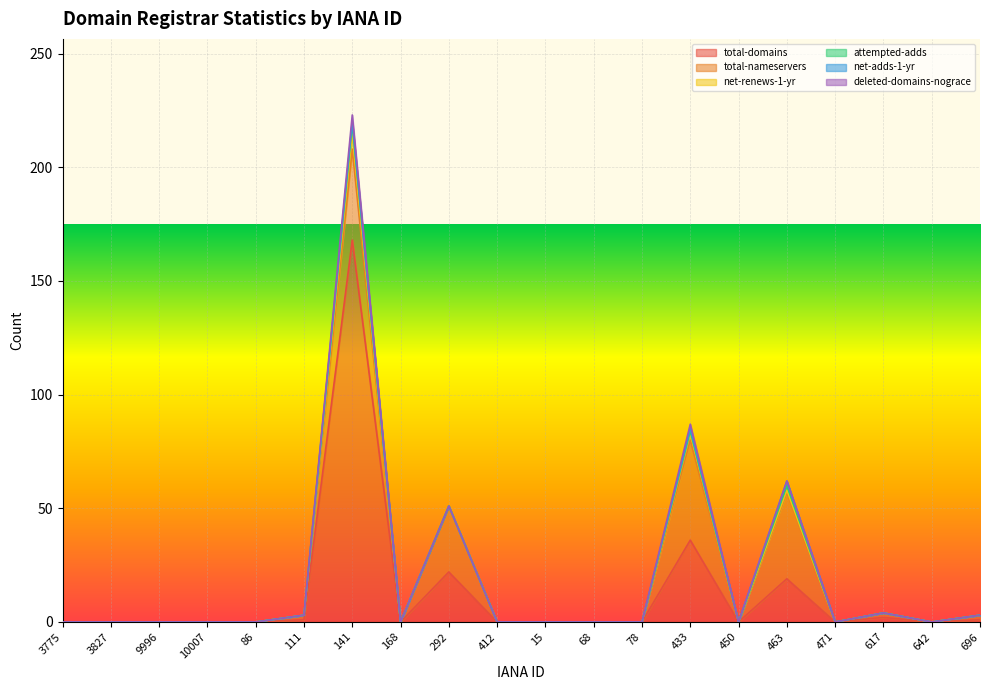

True or false: net-adds-1-yr has a value of 1 at 642.

False